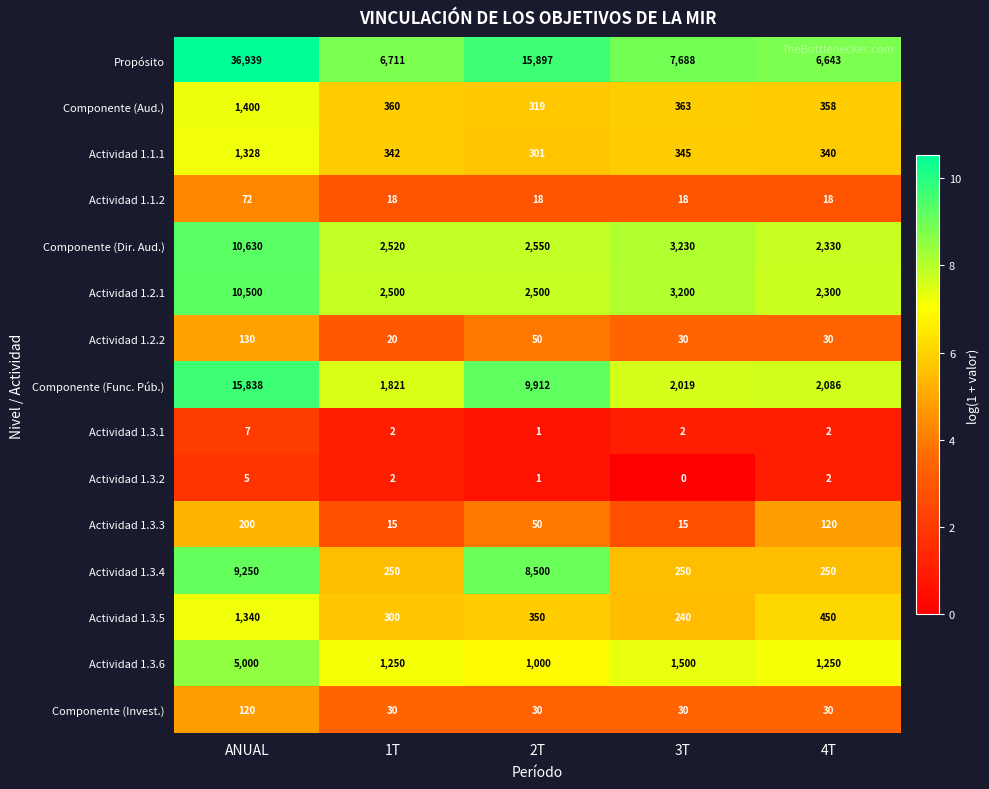

What is the difference between the Componente (Dir. Aud.) values at 3T and 4T?

900